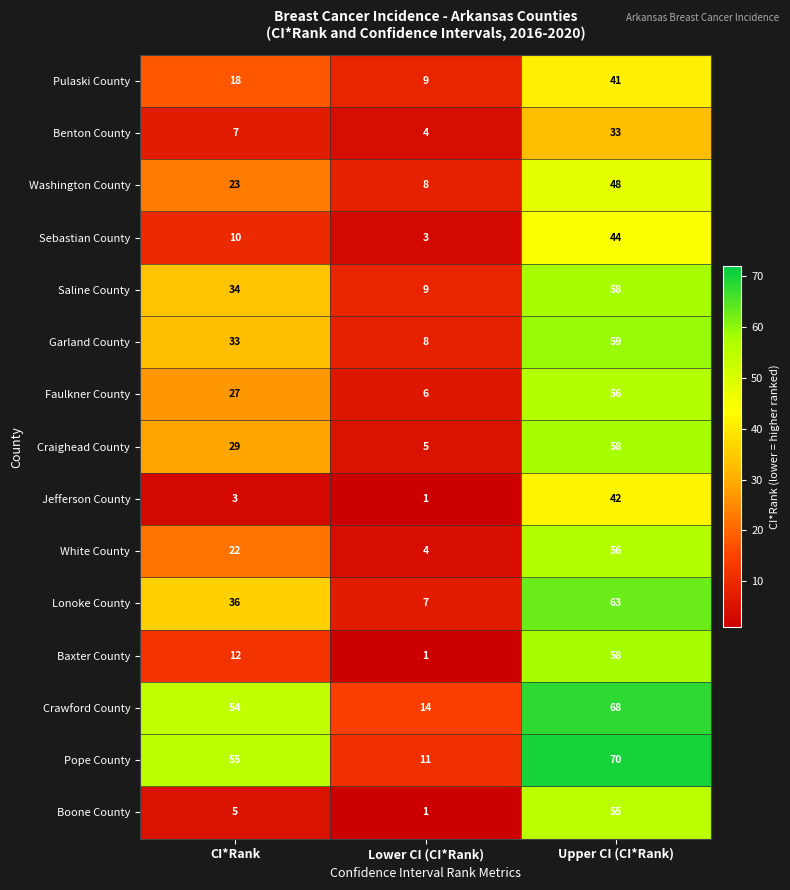

What is the total value across all series at CI*Rank?

368